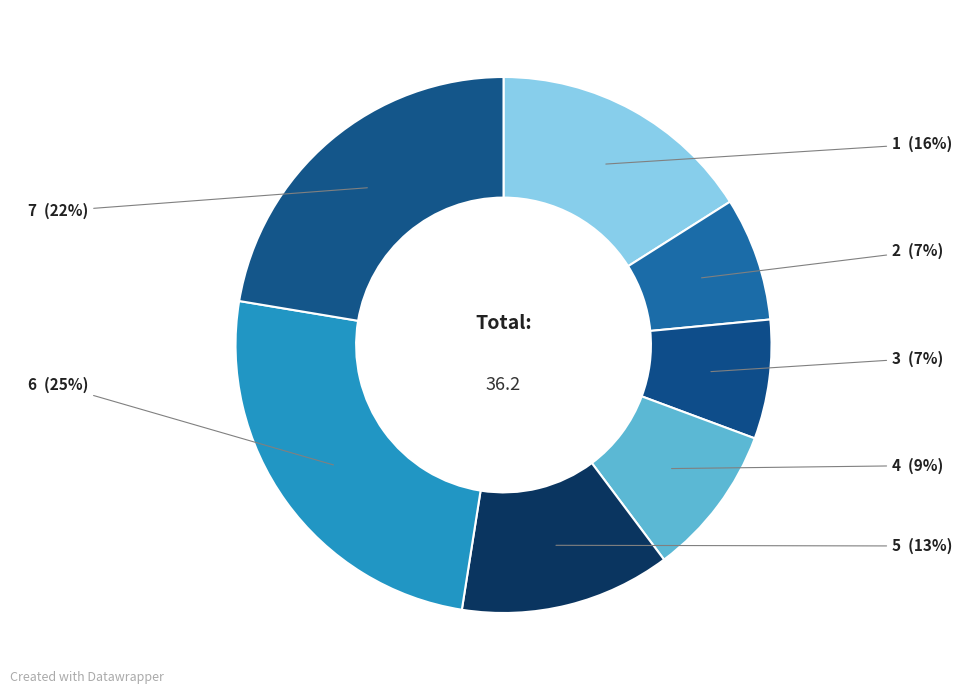

Approximately how many times larger is the value at 3 compared to 7?

0.3